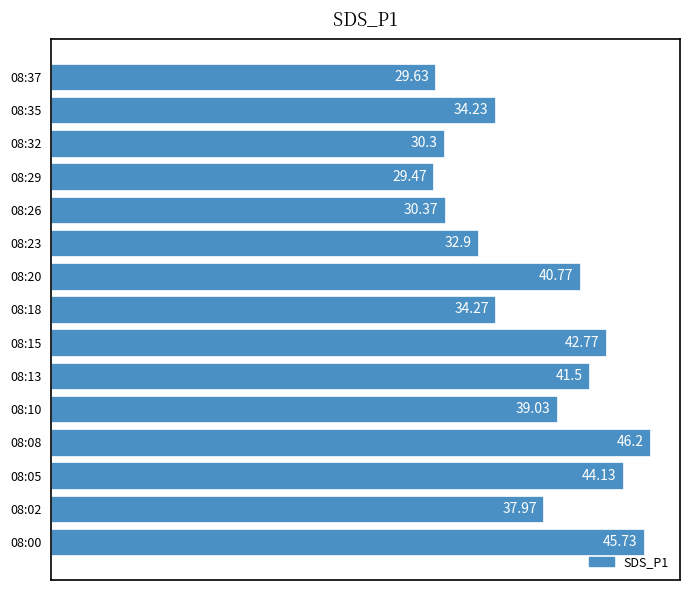

What is the change in value from 08:08 to 08:18?

-11.9